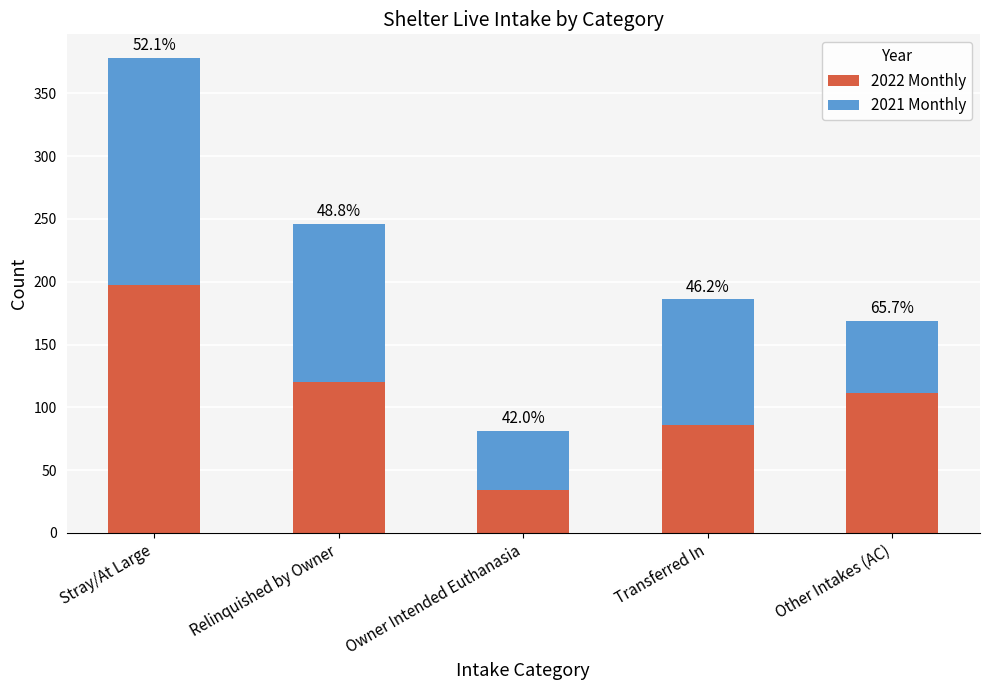

What are all the series names shown in the legend?

2022 Monthly, 2021 Monthly